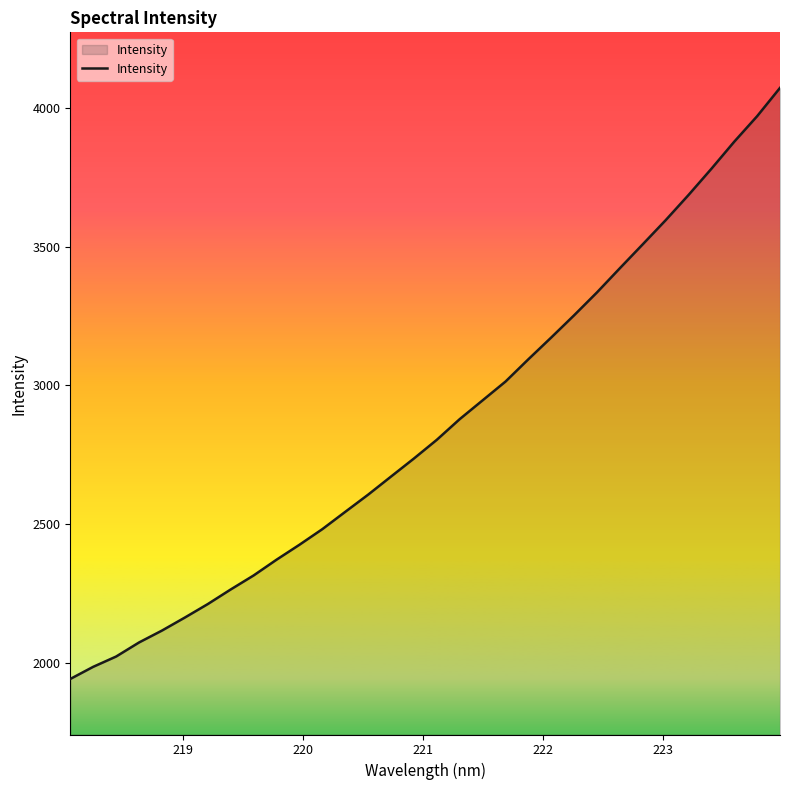

What is the sum of all values?

91359.4